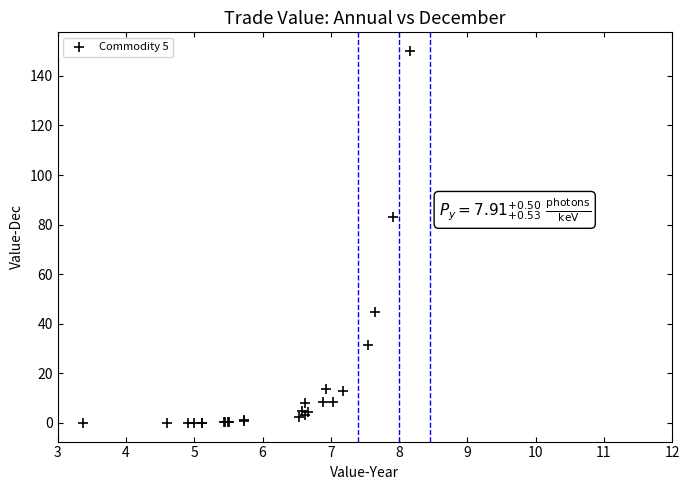

What Y value in the scatter plot is closest to 75?

83.1